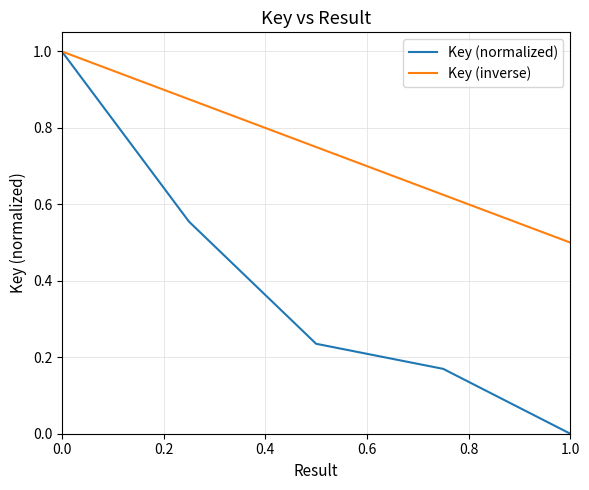

Rank the series by their average value, from lowest to highest.

Key (normalized), Key (inverse)